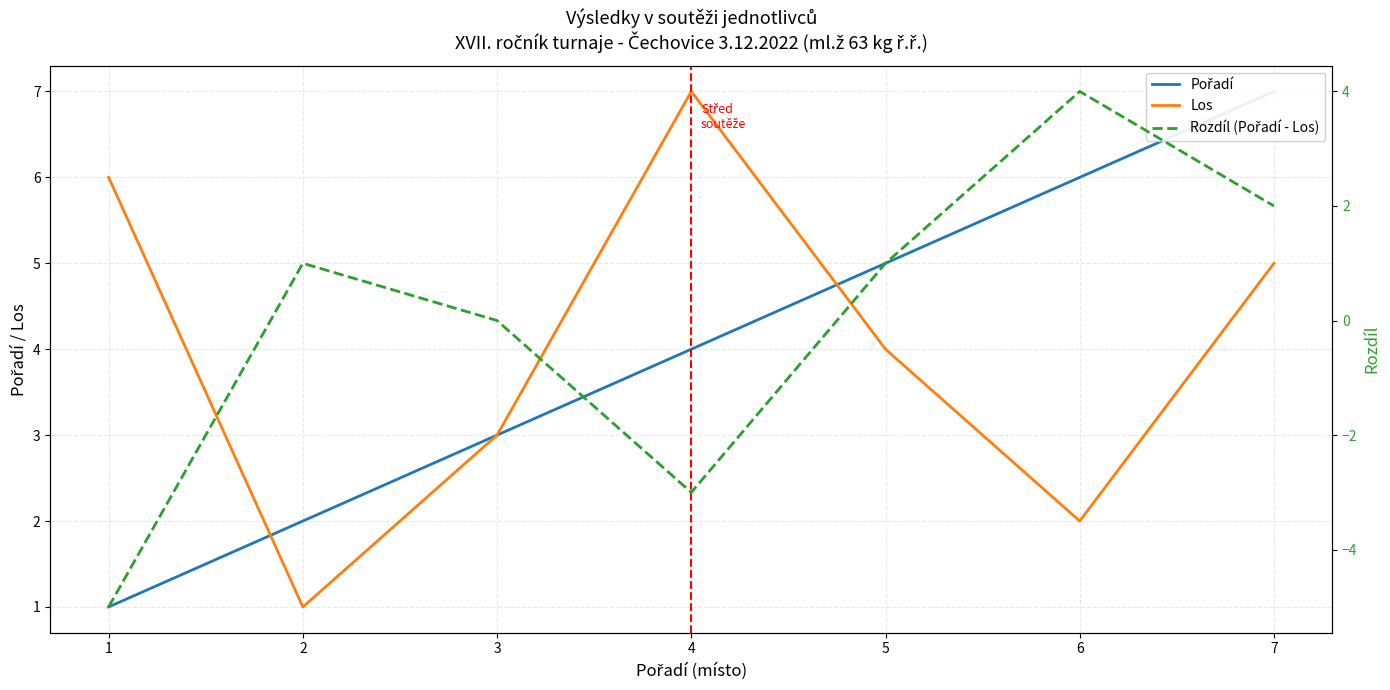

At which label does Pořadí reach its minimum?

1